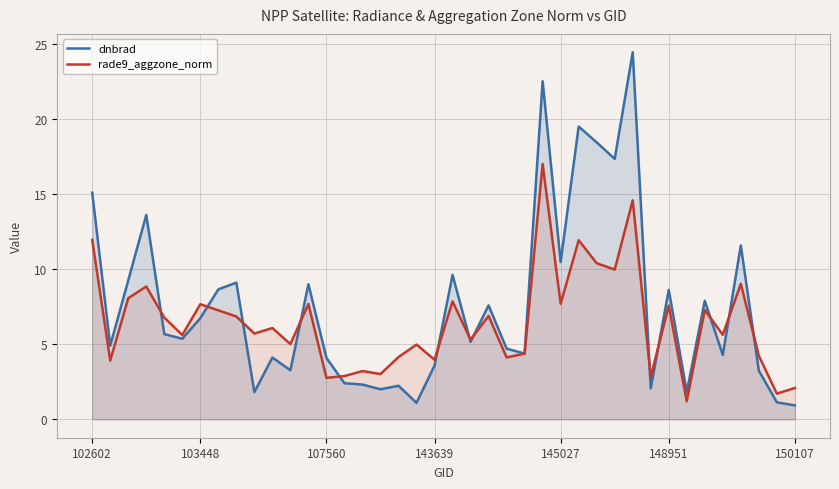

How many lines are shown in the chart?

2